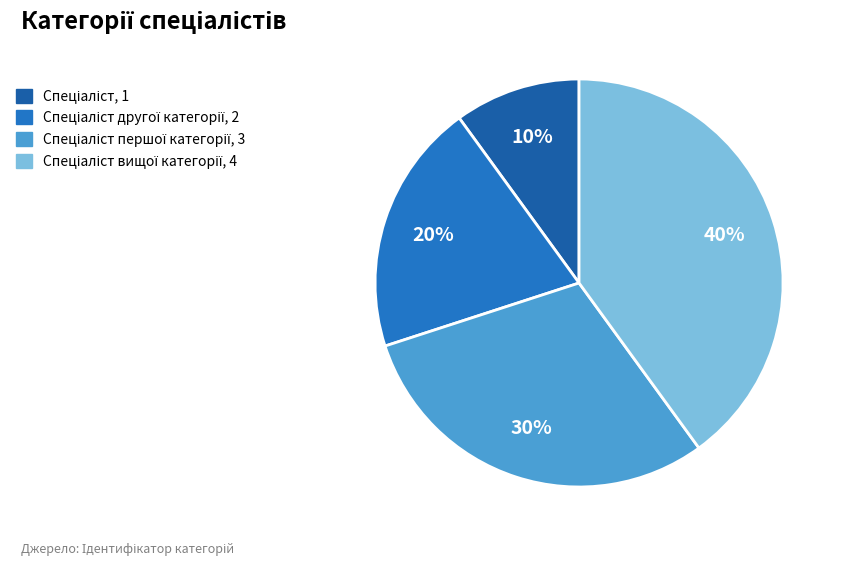

How many segments does this pie chart have?

4